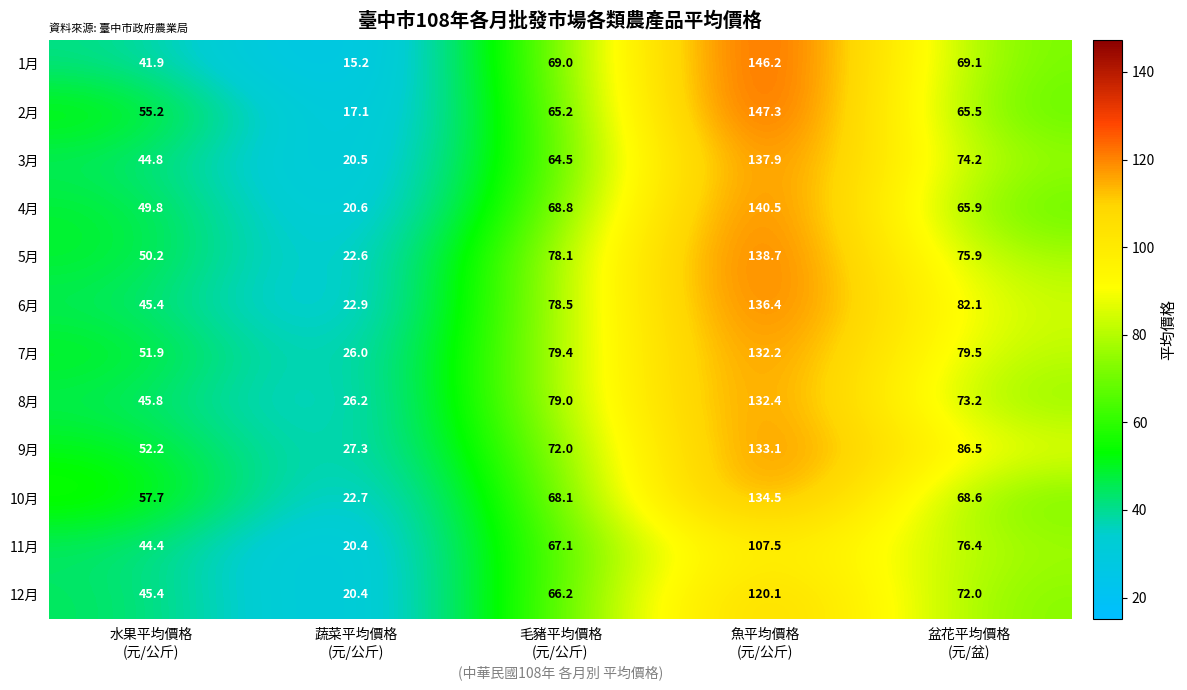

Rank the series by their maximum value, from highest to lowest.

2月, 1月, 4月, 5月, 3月, 6月, 10月, 9月, 8月, 7月, 12月, 11月